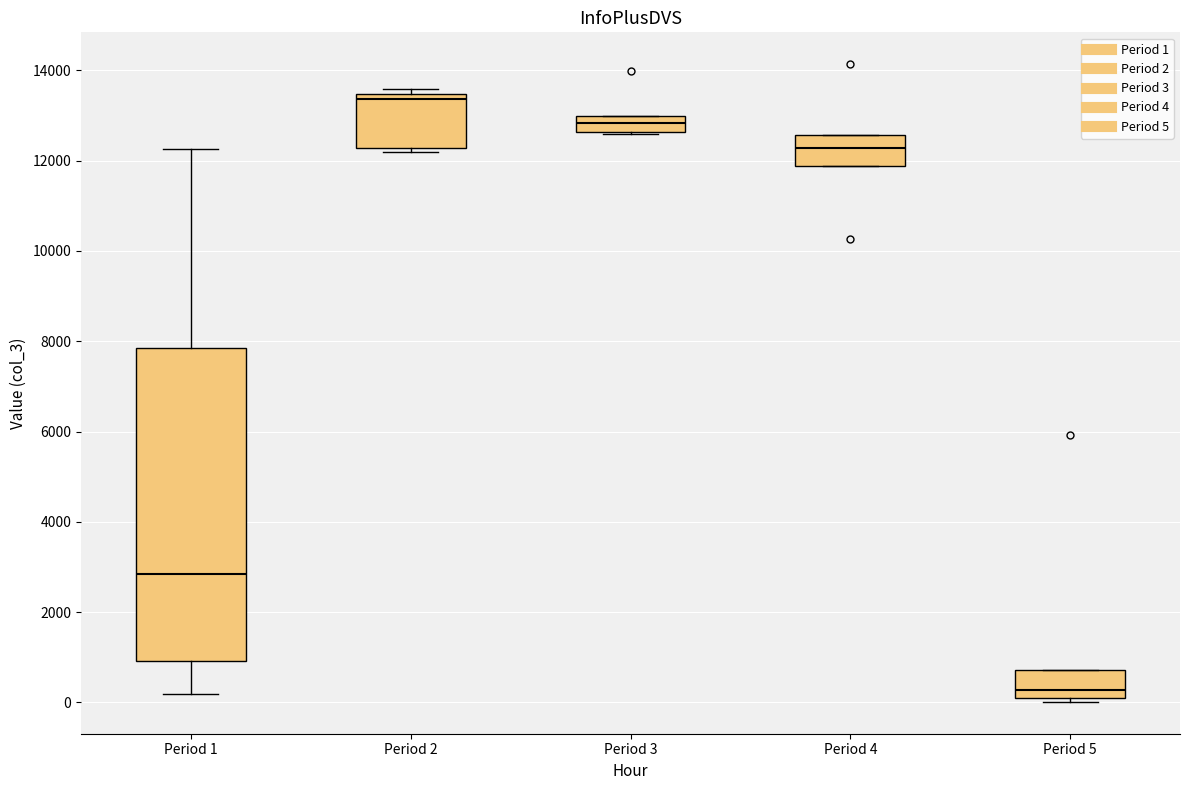

Reading left to right, transcribe this box plot: for each box, give where its median line is, the range the box spans, and where its two whiskers end, as read against the y-axis. The values are not printed on the chart, so give them approximately, as read against the axis.

Period 1: median 2800, box 1000 to 7800, whiskers 200 to 12200
Period 2: median 13400 (just below the box's upper edge), box 12200 to 13400, whiskers 12200 (just below the box's lower edge) to 13600
Period 3: median 12800, box 12600 to 13000, whiskers 12600 to 13000
Period 4: median 12200, box 11800 to 12600, whiskers 11800 to 12600
Period 5: median 200 (just above the box's lower edge), box 200 to 800, whiskers 0 to 800